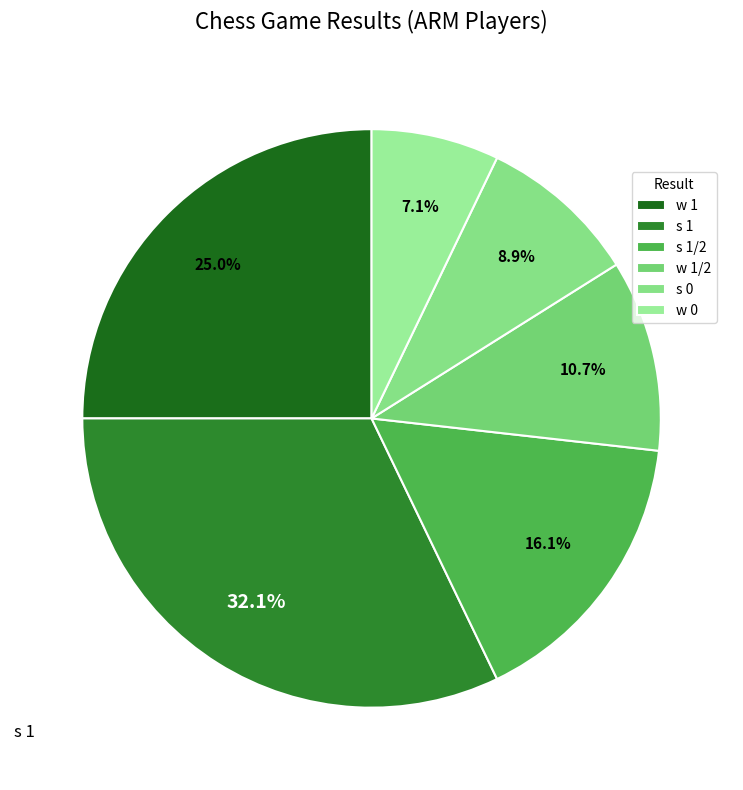

How many segments does this pie chart have?

6